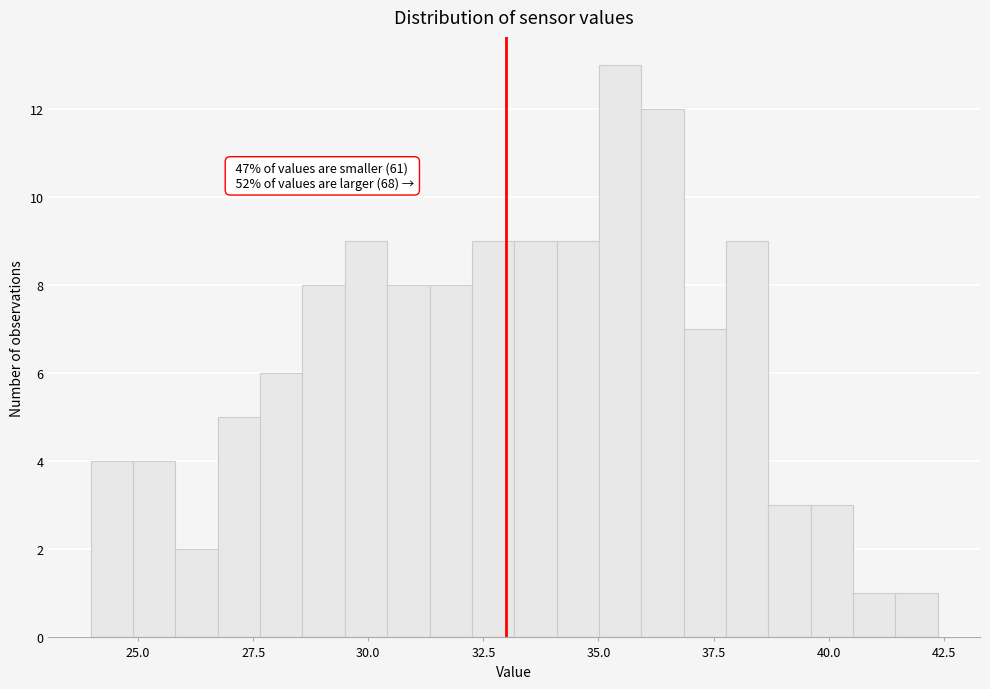

Around what value on the x-axis is the tallest bar? Give the approximate position of its centre, as read against the axis.

35.5